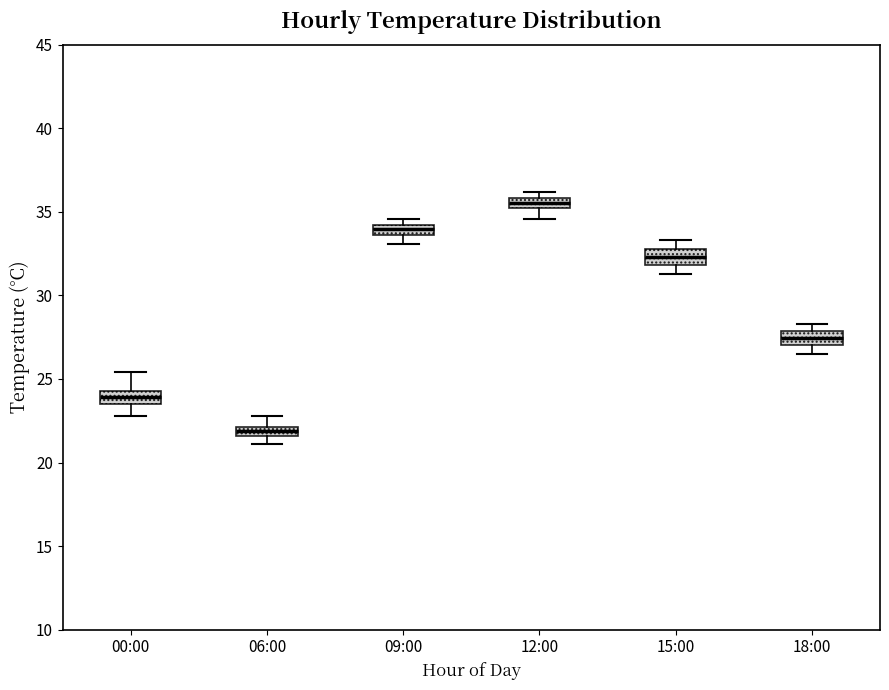

Where is the lower edge of the box for 15:00 on the y-axis? The values are not printed on the chart, so give them approximately, as read against the axis.

32.0